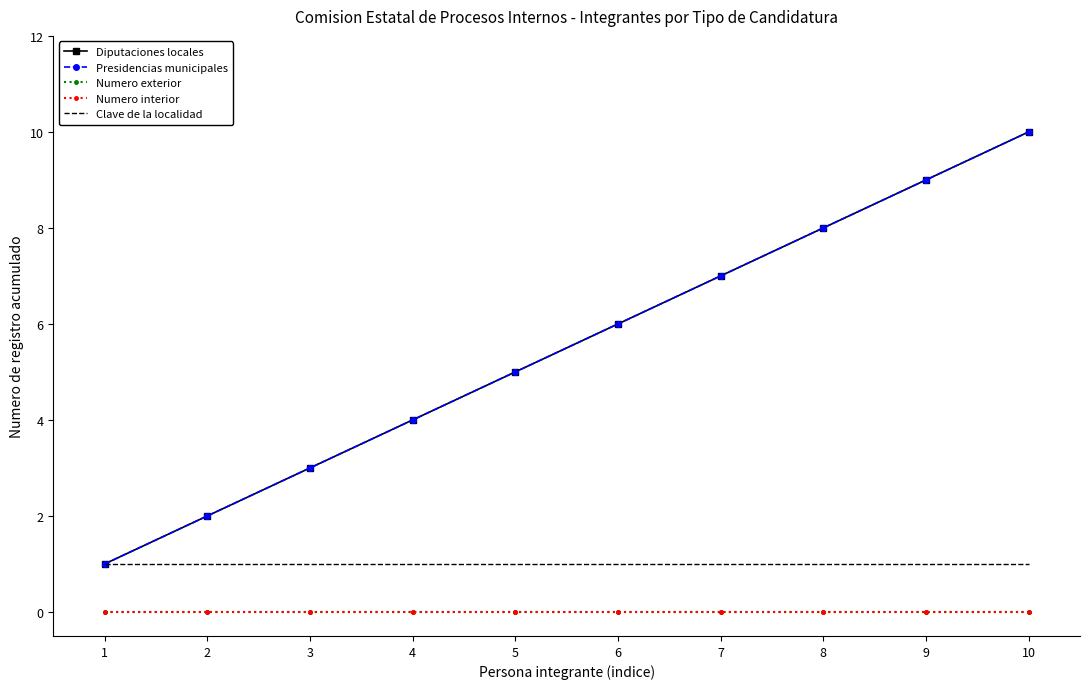

What are all the series names shown in the legend?

Diputaciones locales, Presidencias municipales, Numero exterior, Numero interior, Clave de la localidad